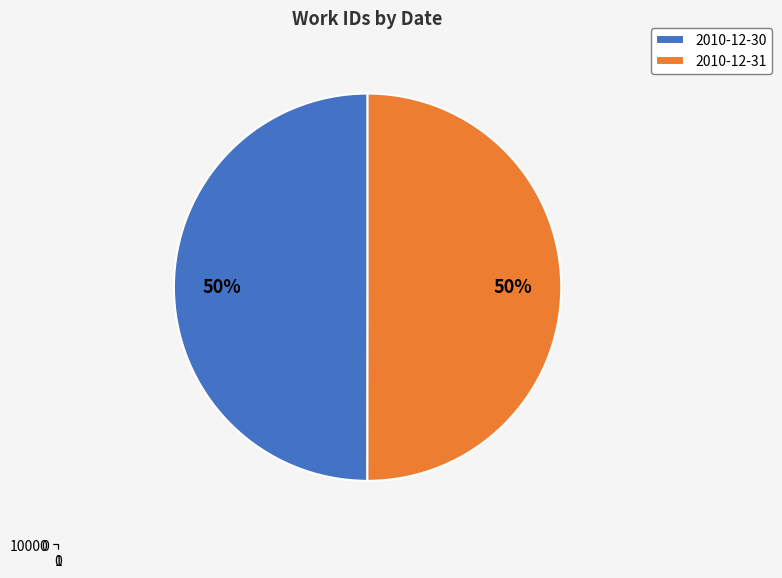

To the nearest percent, what is the combined percentage of 2010-12-30 and 2010-12-31?

100%